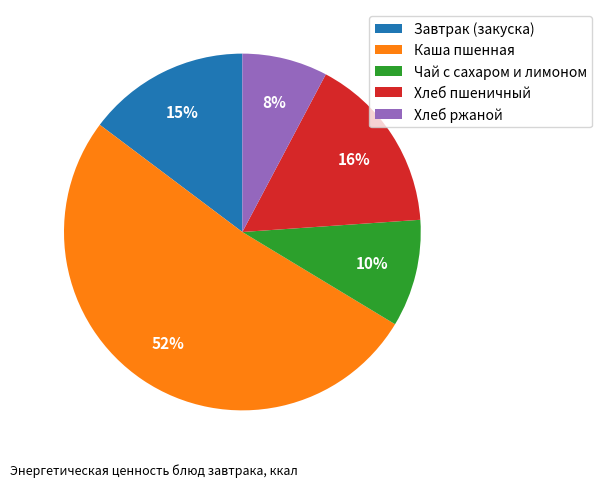

Is the sum of Хлеб ржаной and Завтрак (закуска) greater than half?

No